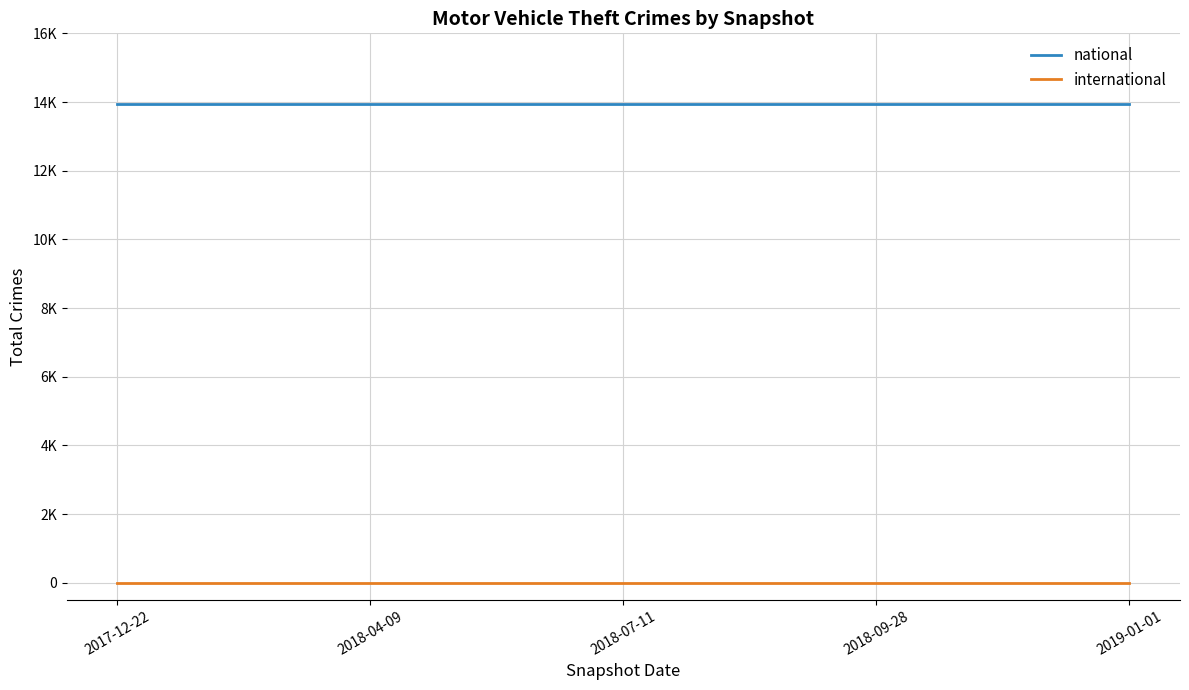

What are all the series names shown in the legend?

national, international